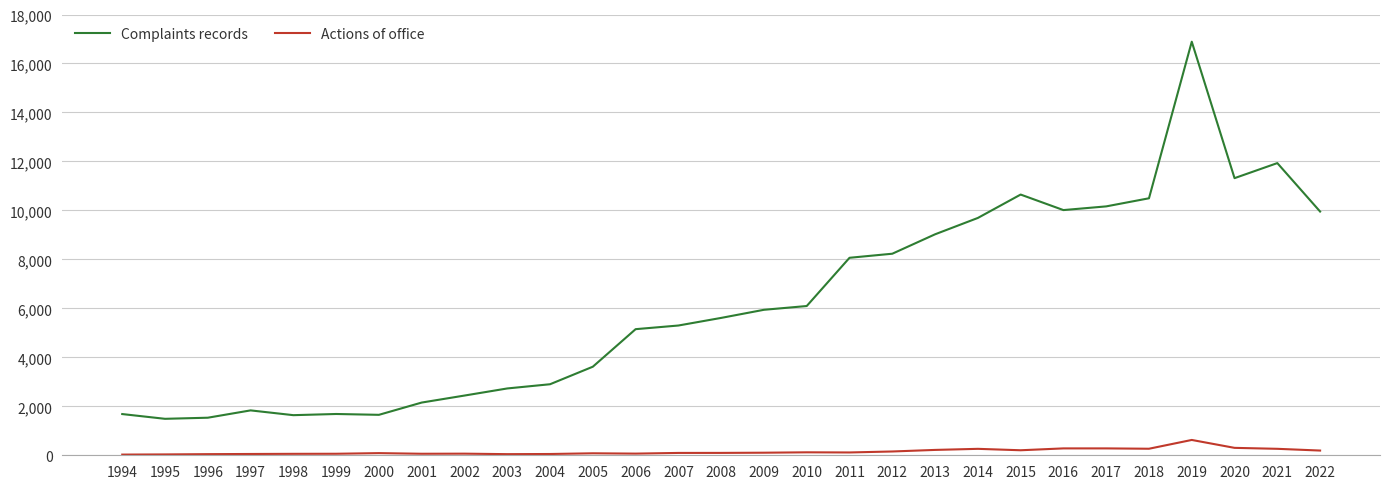

At 2021, list the series in order from smallest to largest.

Actions of office, Complaints records